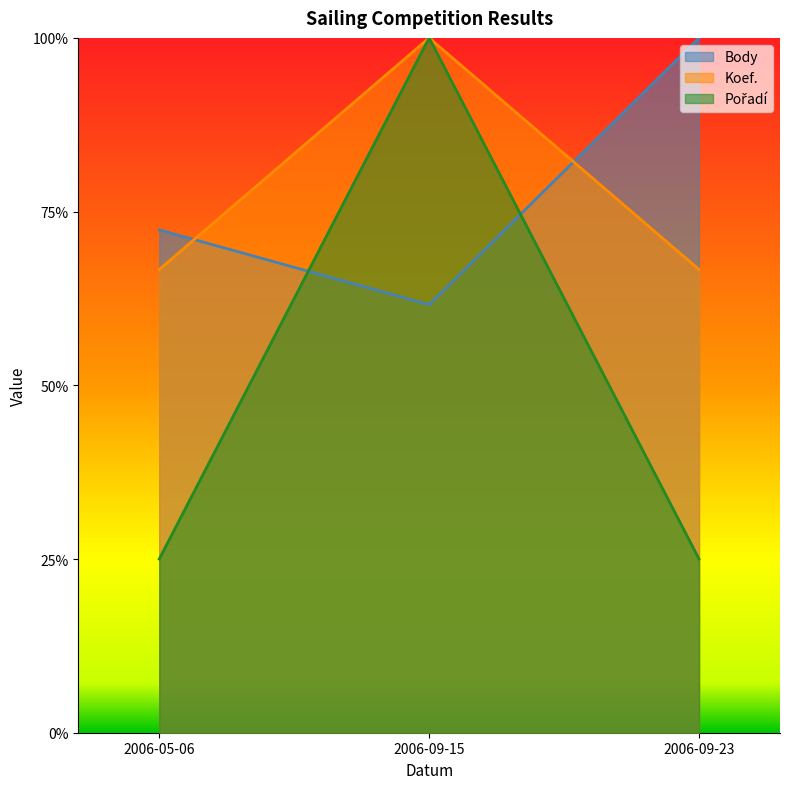

What is the label of the 3rd point from the left?

2006-09-23